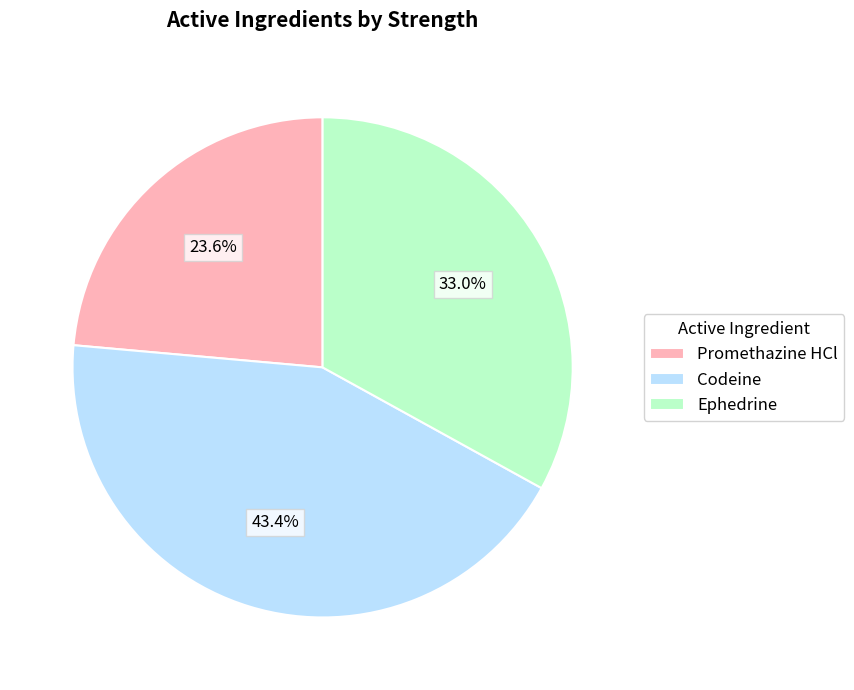

To the nearest percent, what percentage of the pie is Promethazine HCl?

24%